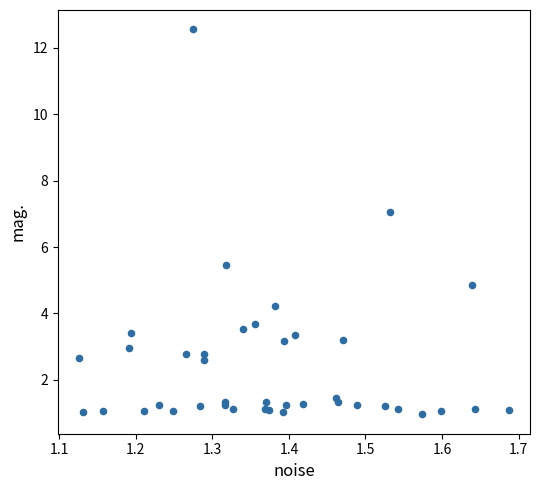

What Y value in the scatter plot is closest to 6?

5.4